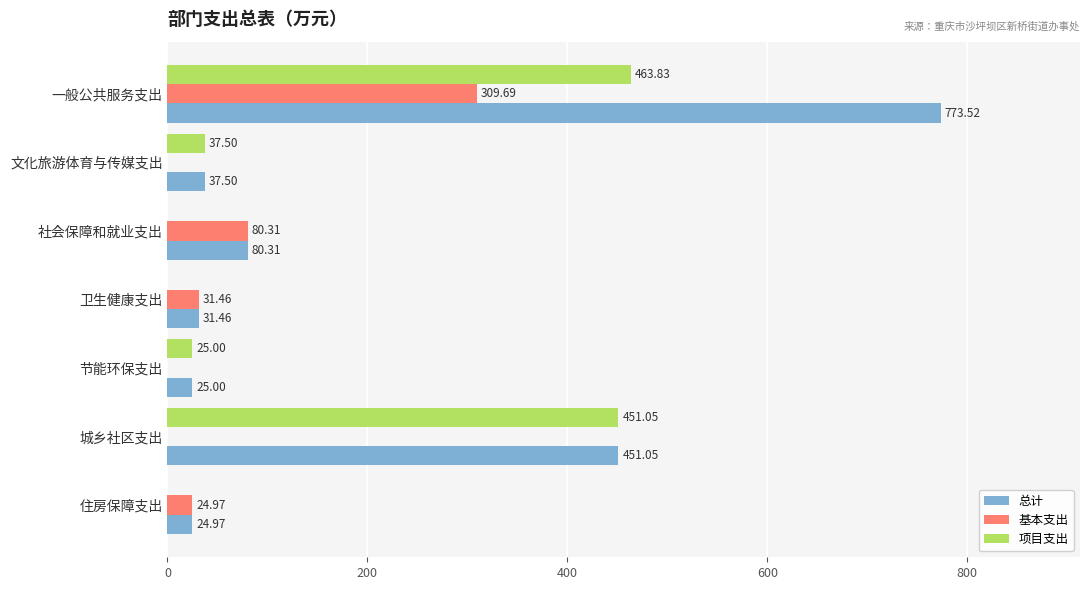

Is the value of 总计 at 社会保障和就业支出 greater than the value of 基本支出 at 卫生健康支出?

Yes